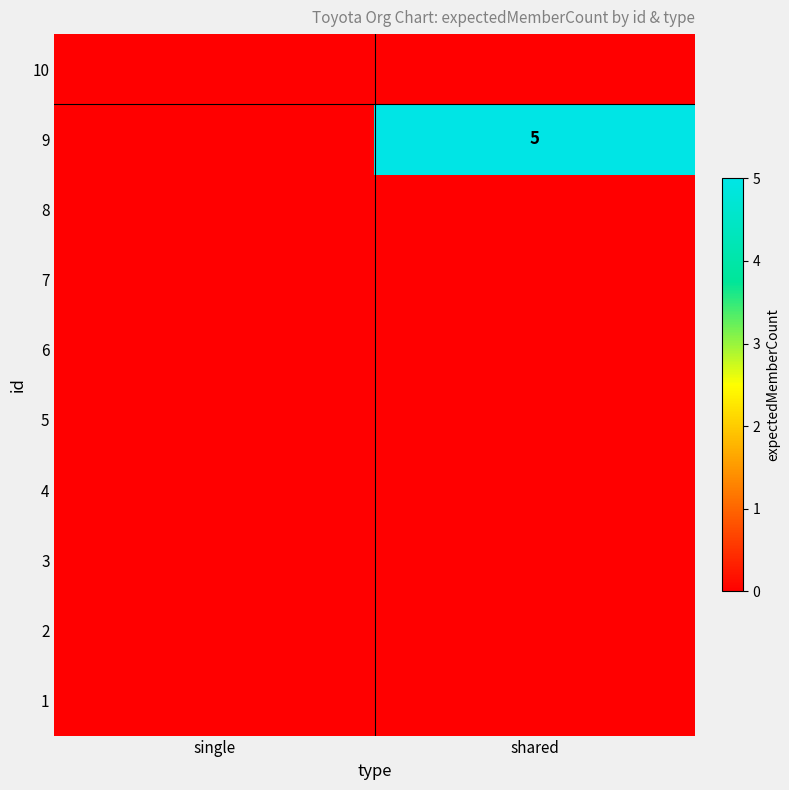

Rank the series at shared from lowest to highest value.

1, 2, 3, 4, 5, 6, 7, 8, 10, 9